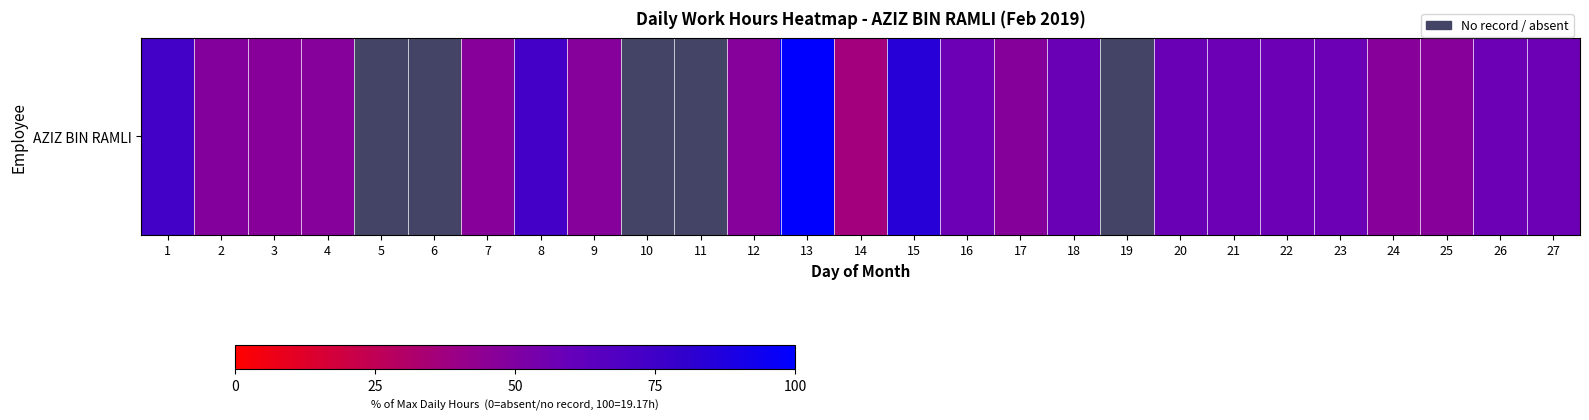

The chart shows a value of 48.6 at 2. True or false?

True